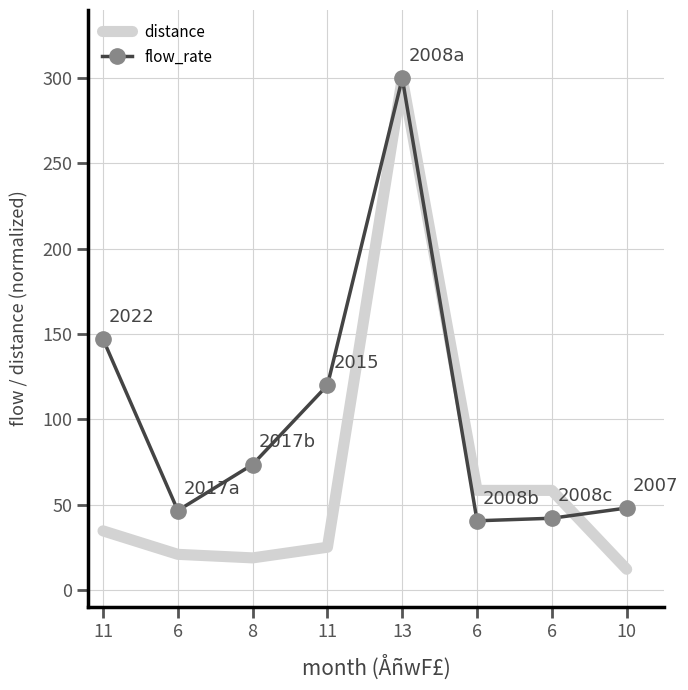

What are all the series names shown in the legend?

distance, flow_rate